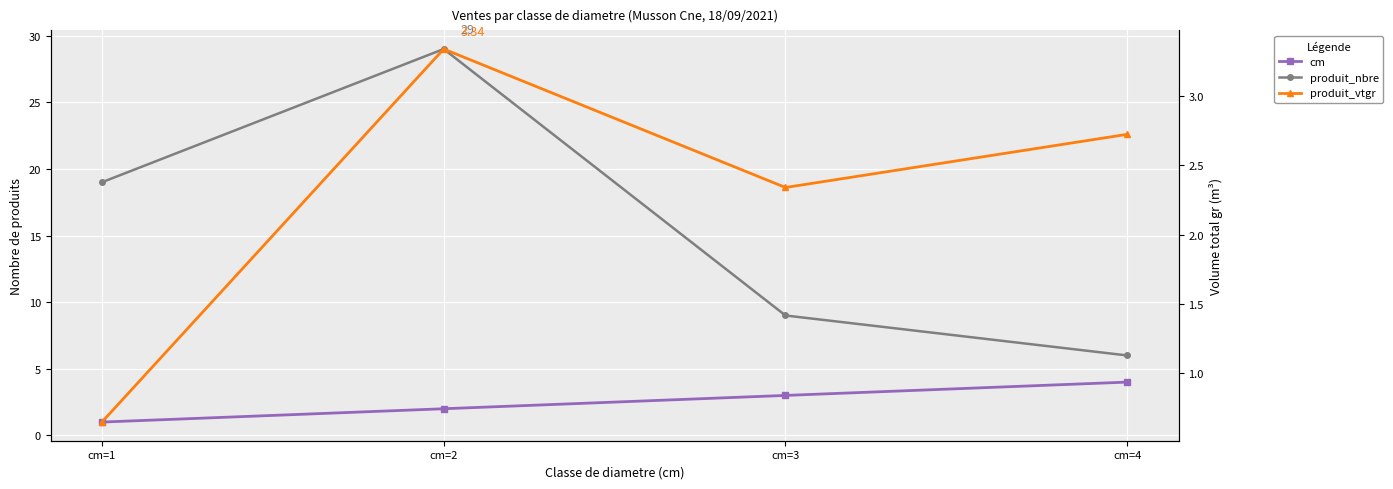

True or false: cm and produit_nbre intersect in this chart.

False